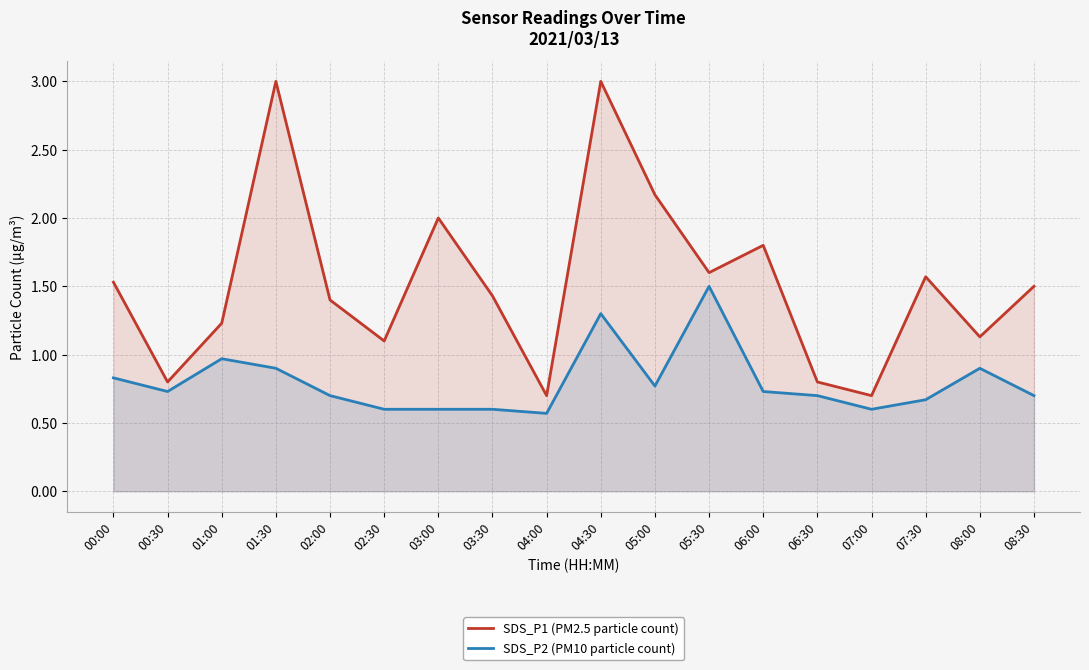

At which label does SDS_P1 (PM2.5 particle count) first exceed 1?

00:00